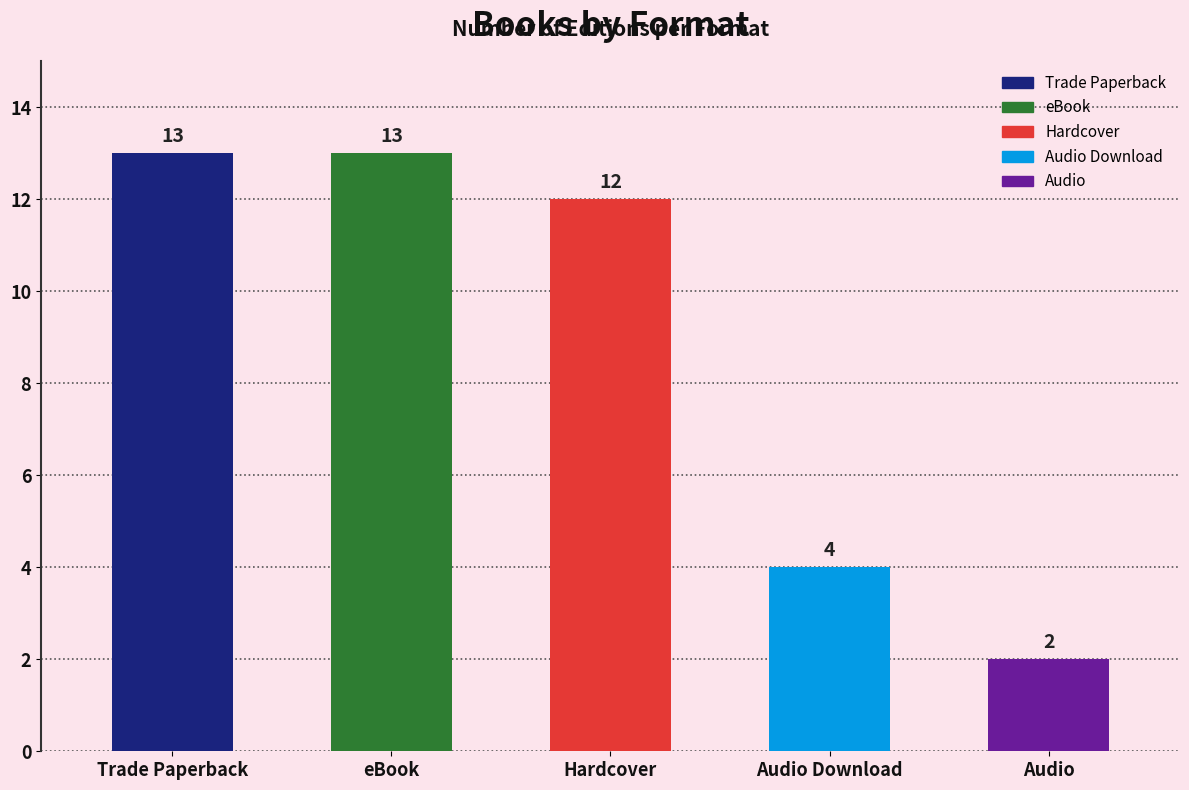

What is the minimum value shown in the chart?

2